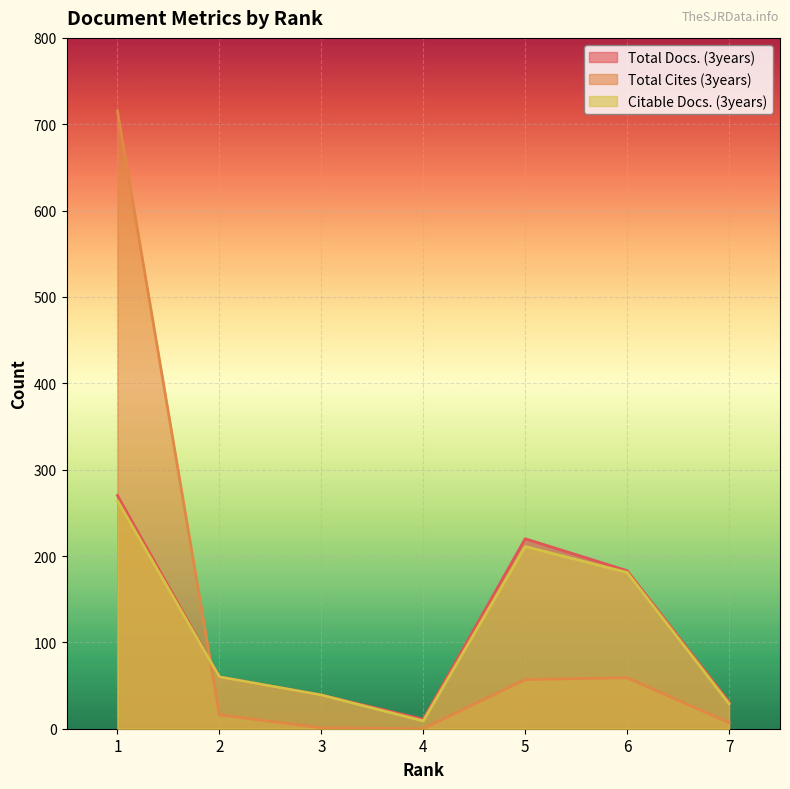

What is the sum of all Total Docs. (3years) values?

814